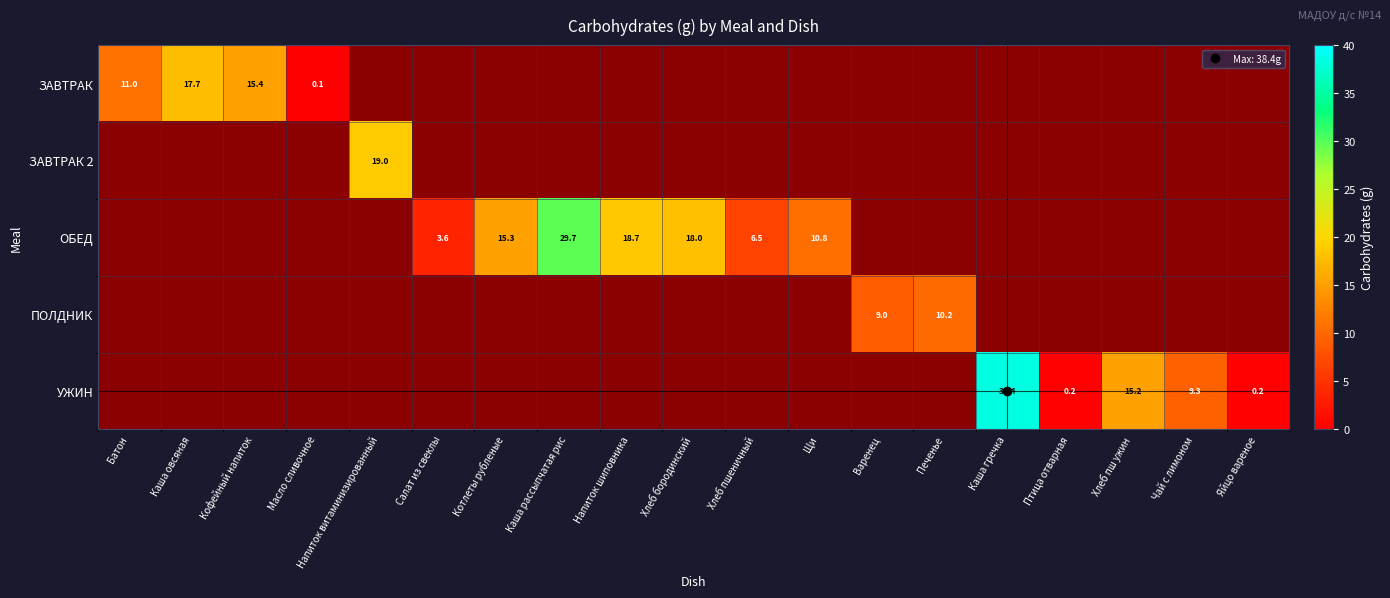

How many positive values does the ЗАВТРАК series have?

4